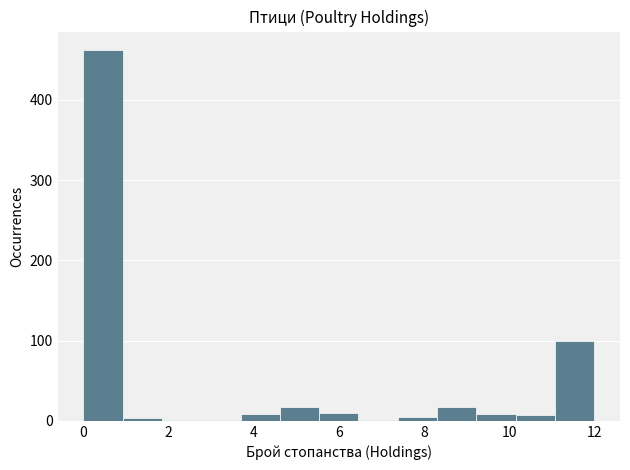

Reading left to right, list every bar in this chart as the range it spans on the x-axis followed by its height. Neither the bar edges nor the heights are printed on the chart, so give them approximately, as read against the axes.

0.0 to 1.0: 460
1.0 to 1.8: under 10
1.8 to 2.8: under 10
2.8 to 3.6: under 10
3.6 to 4.6: under 10
4.6 to 5.6: 20
5.6 to 6.4: 10
6.4 to 7.4: under 10
7.4 to 8.4: under 10
8.4 to 9.2: 20
9.2 to 10.2: under 10
10.2 to 11.0: under 10
11.0 to 12.0: 100